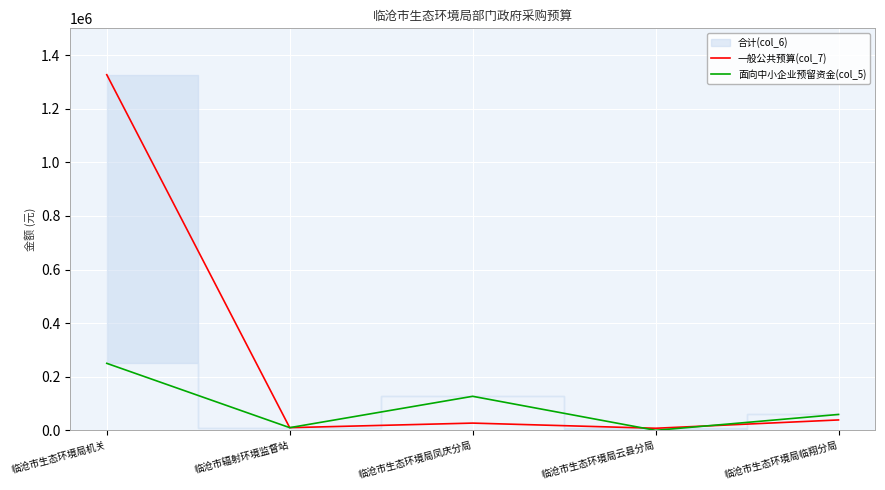

What is the label of the 4th point from the right?

临沧市辐射环境监督站